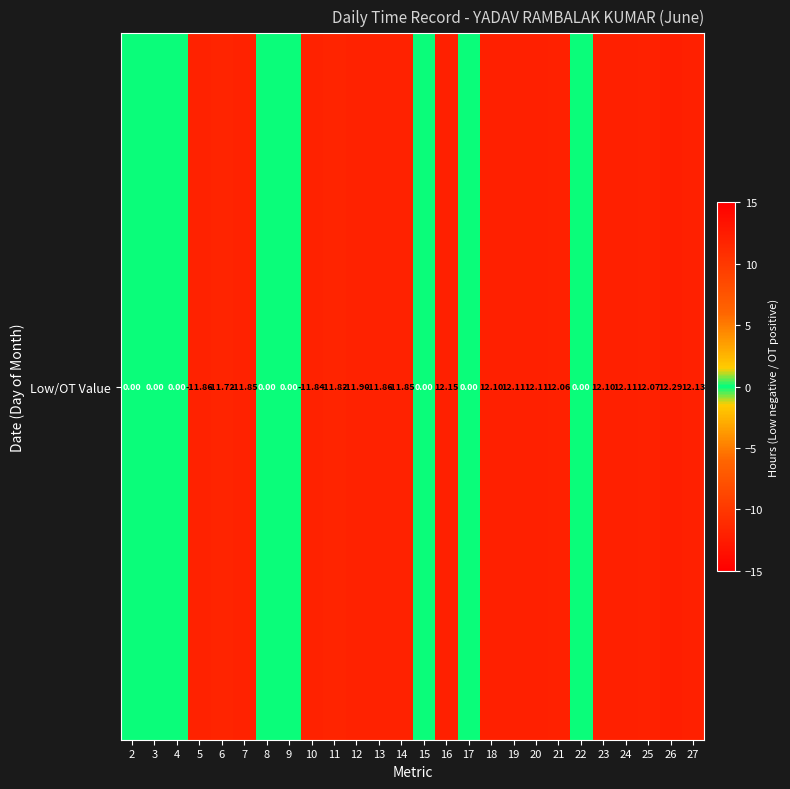

How many data points are less than 0?

8